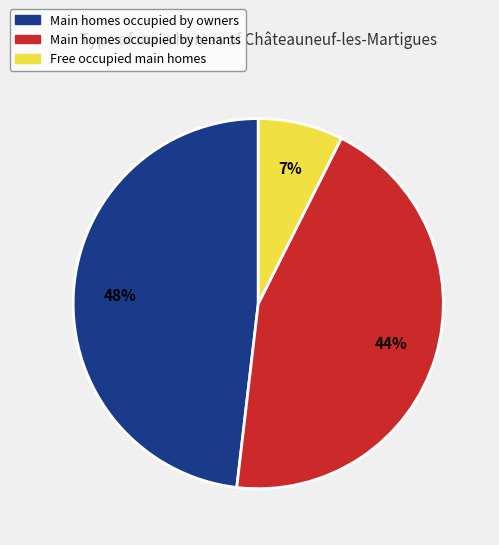

Is Main homes occupied by tenants the majority of the pie?

No